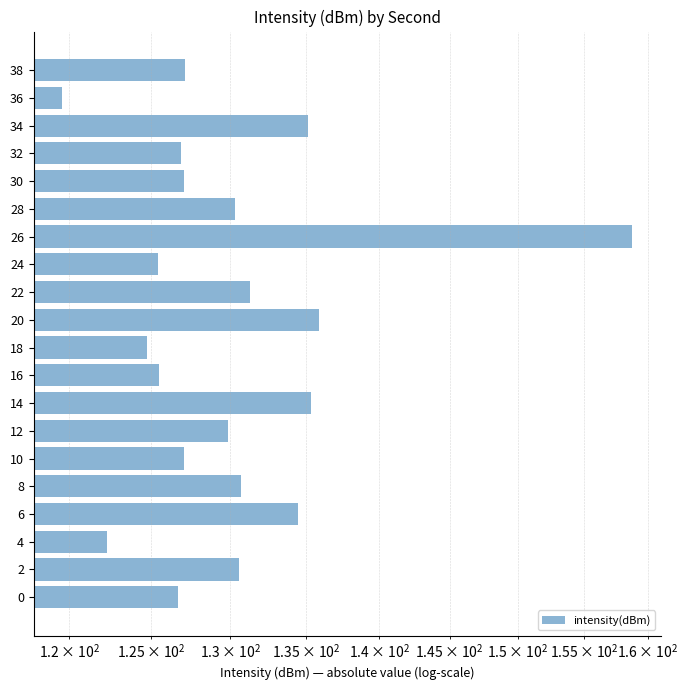

How many categories are shown in the chart?

20